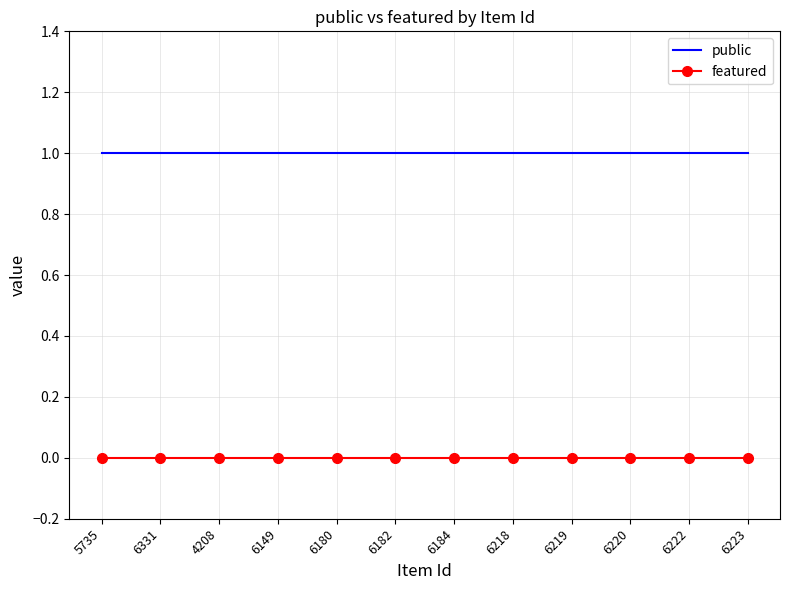

True or false: featured has a value of 0 at 6184.

True